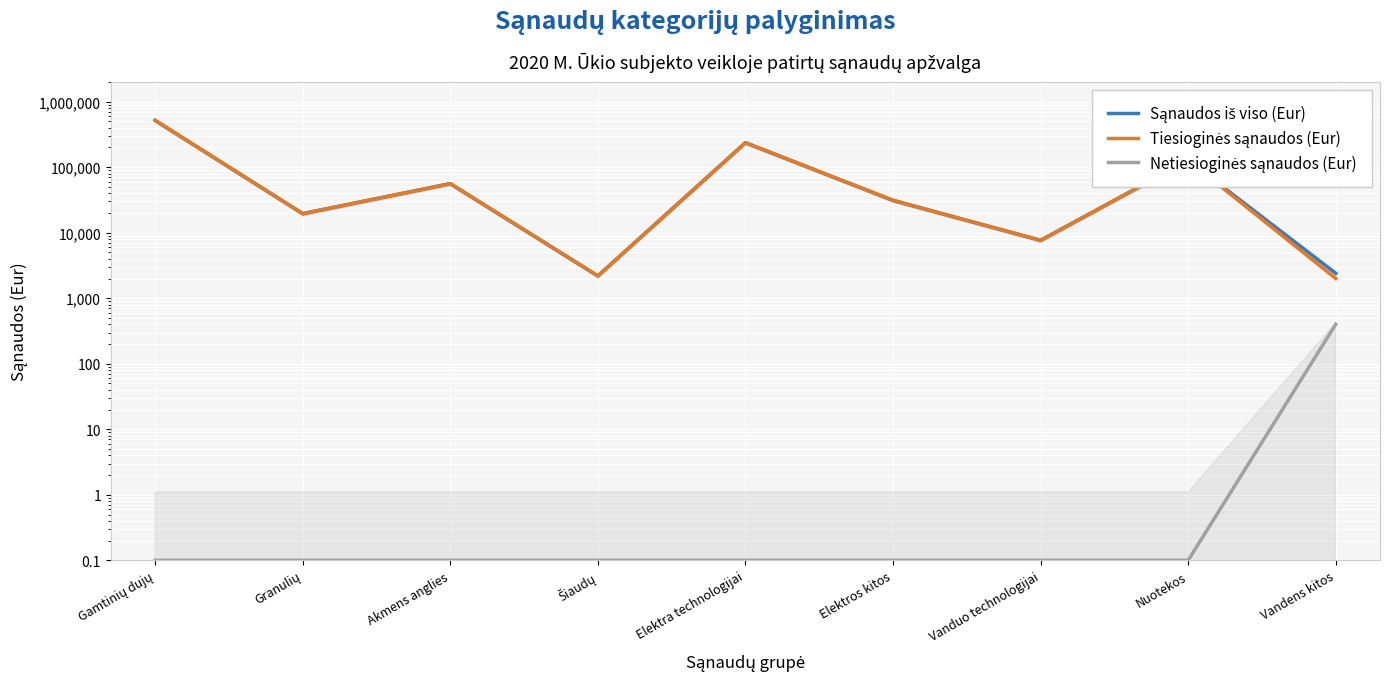

What is the average value of the Netiesioginės sąnaudos (Eur) series?

44.6